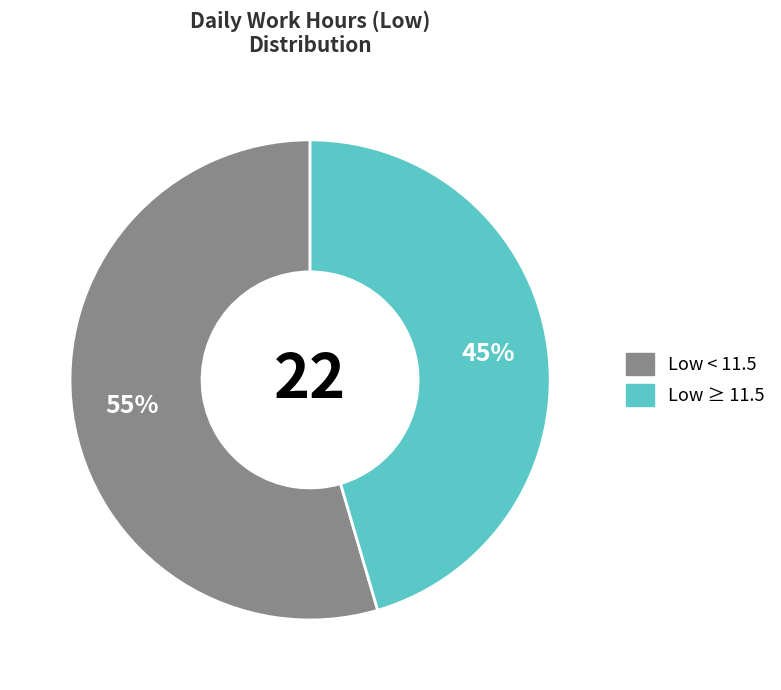

Does any single category account for the majority?

Yes